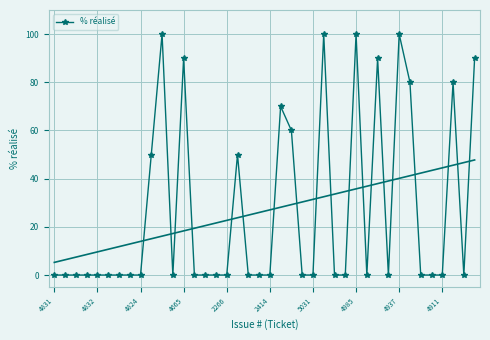

Which label corresponds to the smallest value in the chart?

4831